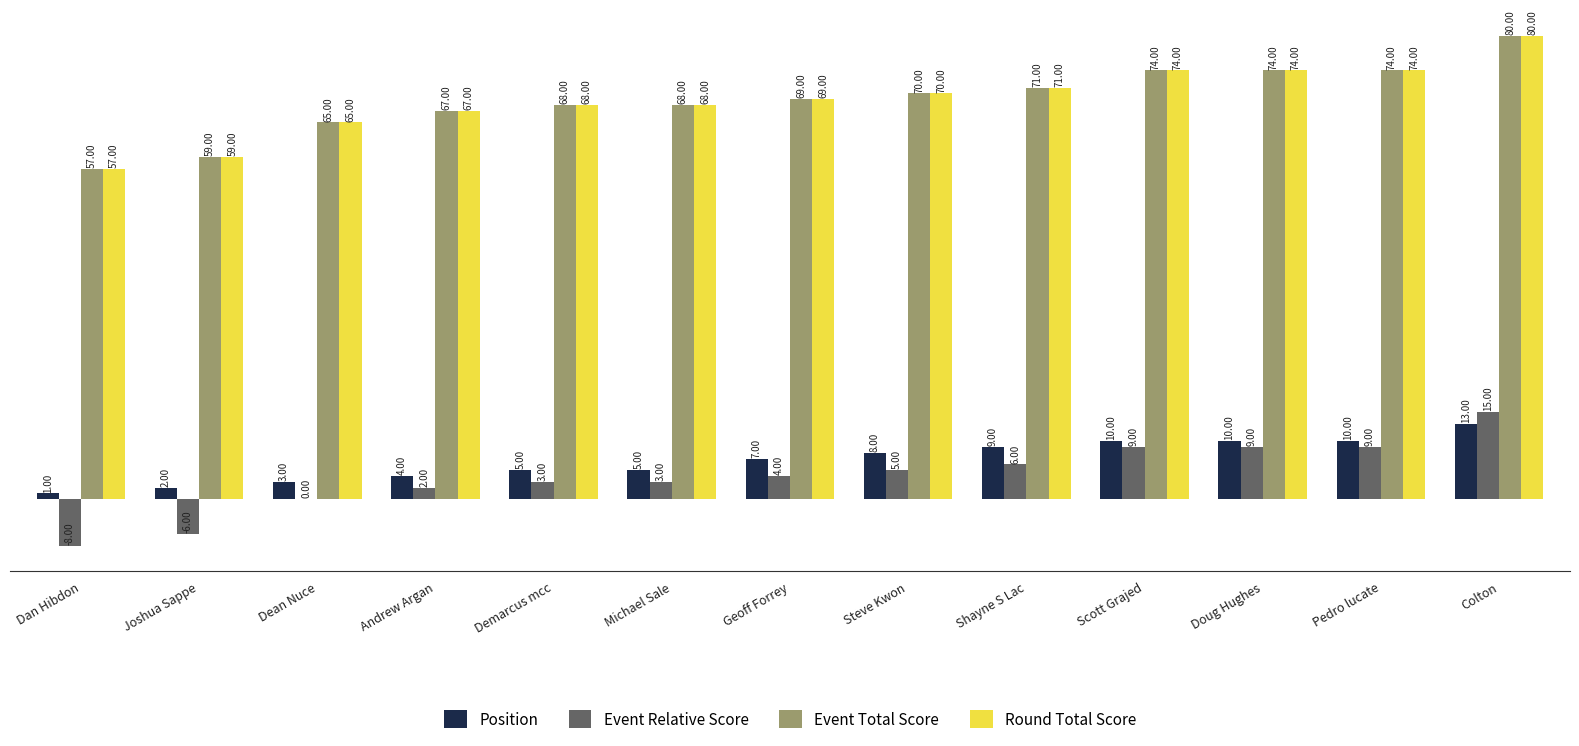

At which label does Round Total Score reach its peak?

Colton